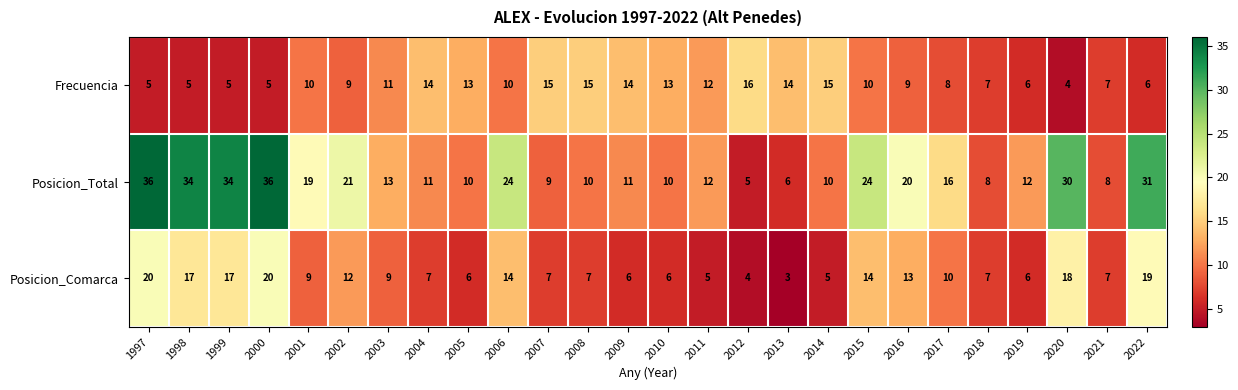

What is the total value across all series at 2008?

32